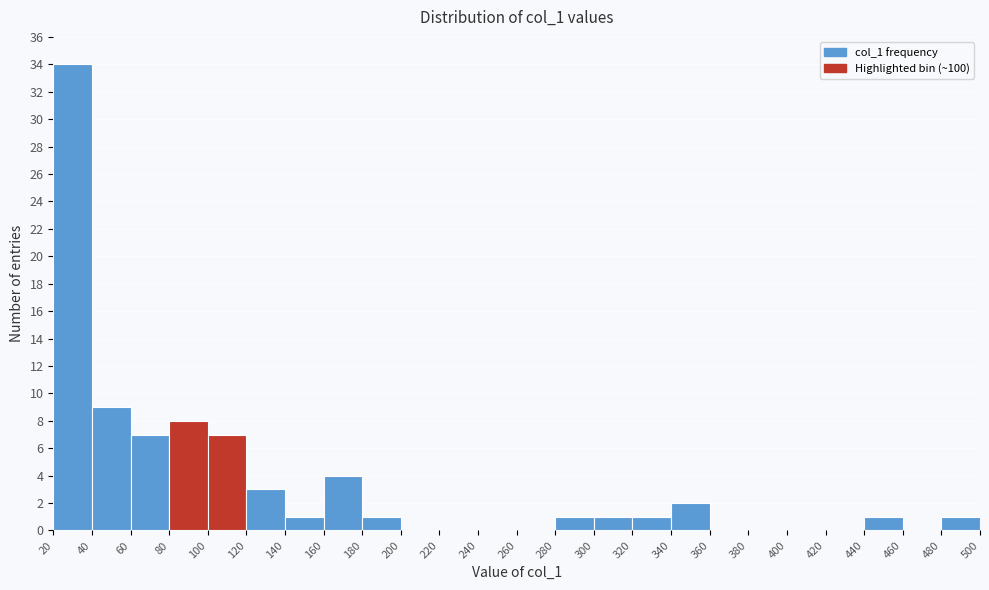

What is the height of the bar covering 440 to 460 on the x-axis? The values are not printed on the chart, so give them approximately, as read against the axis.

1